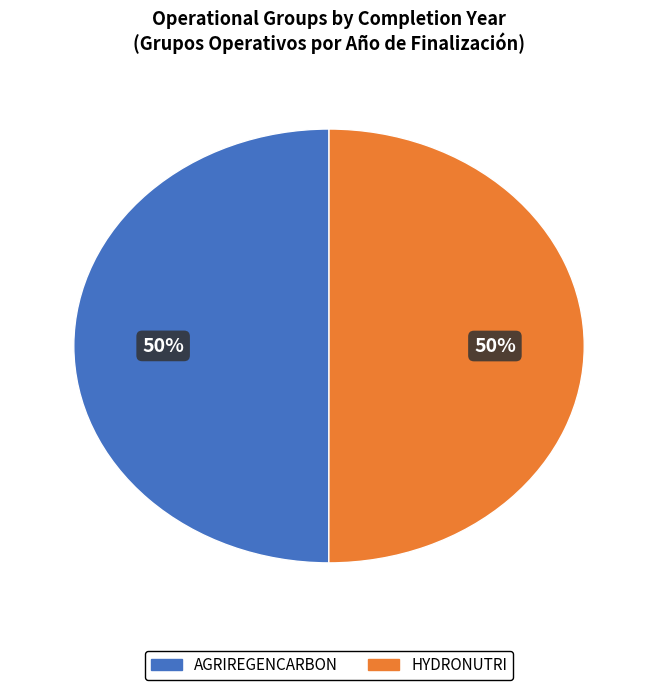

To the nearest percent, what portion does AGRIREGENCARBON represent?

50%